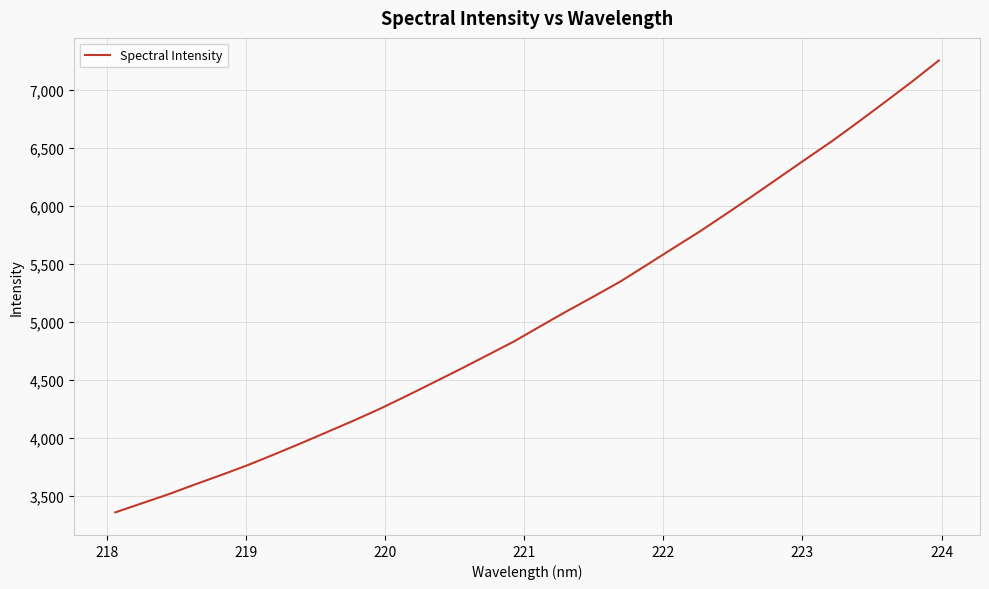

True or false: there are more than 1 points higher than both neighbors.

False